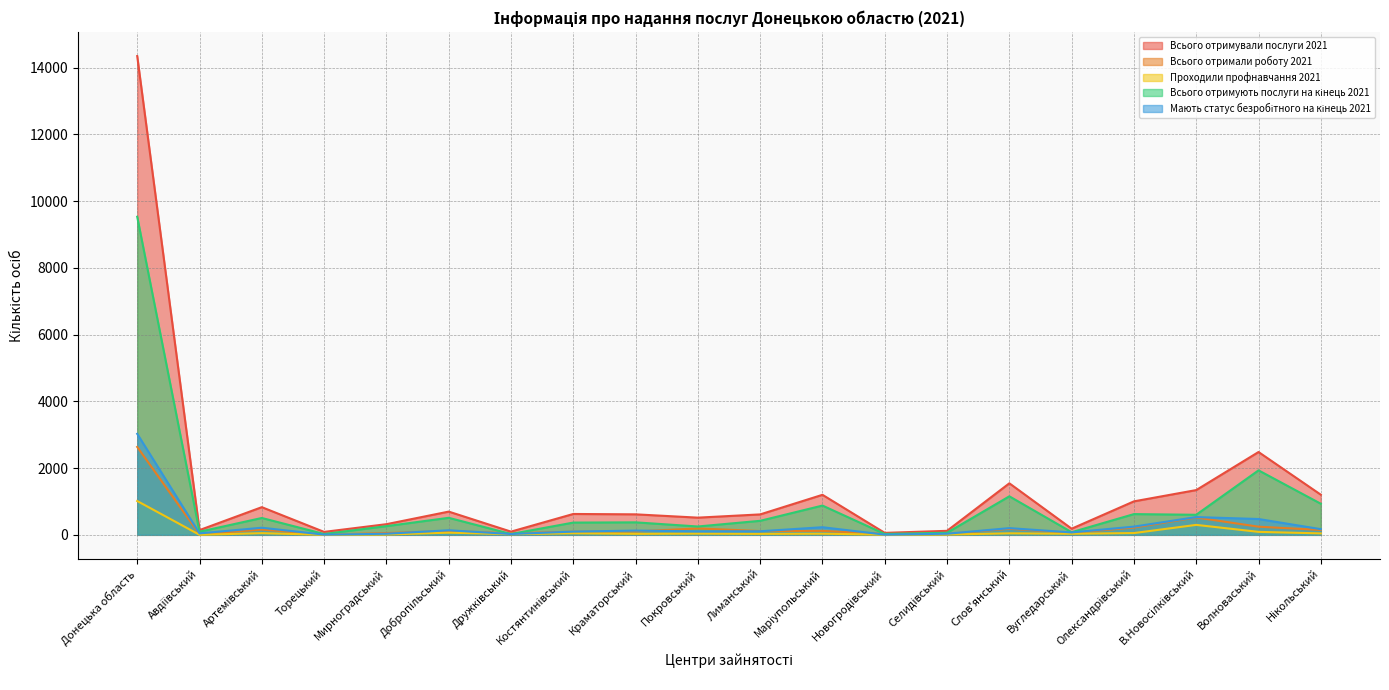

Between Авдіївський and Селидівський, which series saw the biggest shift?

Всього отримують послуги на кінець 2021